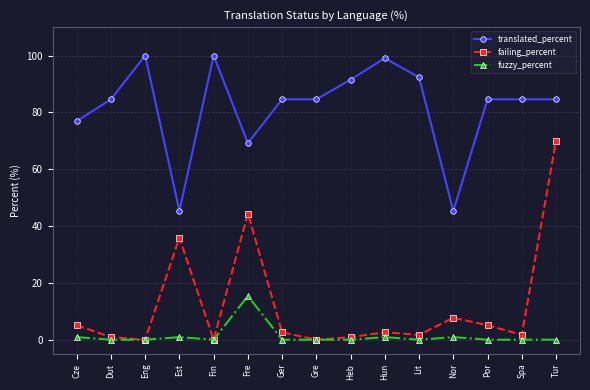

Reading right to left, transcribe all the data shown in this chart.

translated_percent: Tur=84.6	Spa=84.6	Por=84.6	Nor=45.3	Lit=92.3	Hun=99.1	Heb=91.5	Gre=84.6	Ger=84.6	Fre=69.2	Fin=100.0	Est=45.3	Eng=100.0	Dut=84.6	Cze=76.9
failing_percent: Tur=70.1	Spa=1.7	Por=5.1	Nor=7.7	Lit=1.7	Hun=2.6	Heb=0.9	Gre=0.0	Ger=2.6	Fre=44.4	Fin=0.0	Est=35.9	Eng=0.0	Dut=0.9	Cze=5.1
fuzzy_percent: Tur=0.0	Spa=0.0	Por=0.0	Nor=0.9	Lit=0.0	Hun=0.9	Heb=0.0	Gre=0.0	Ger=0.0	Fre=15.4	Fin=0.0	Est=0.9	Eng=0.0	Dut=0.0	Cze=0.9